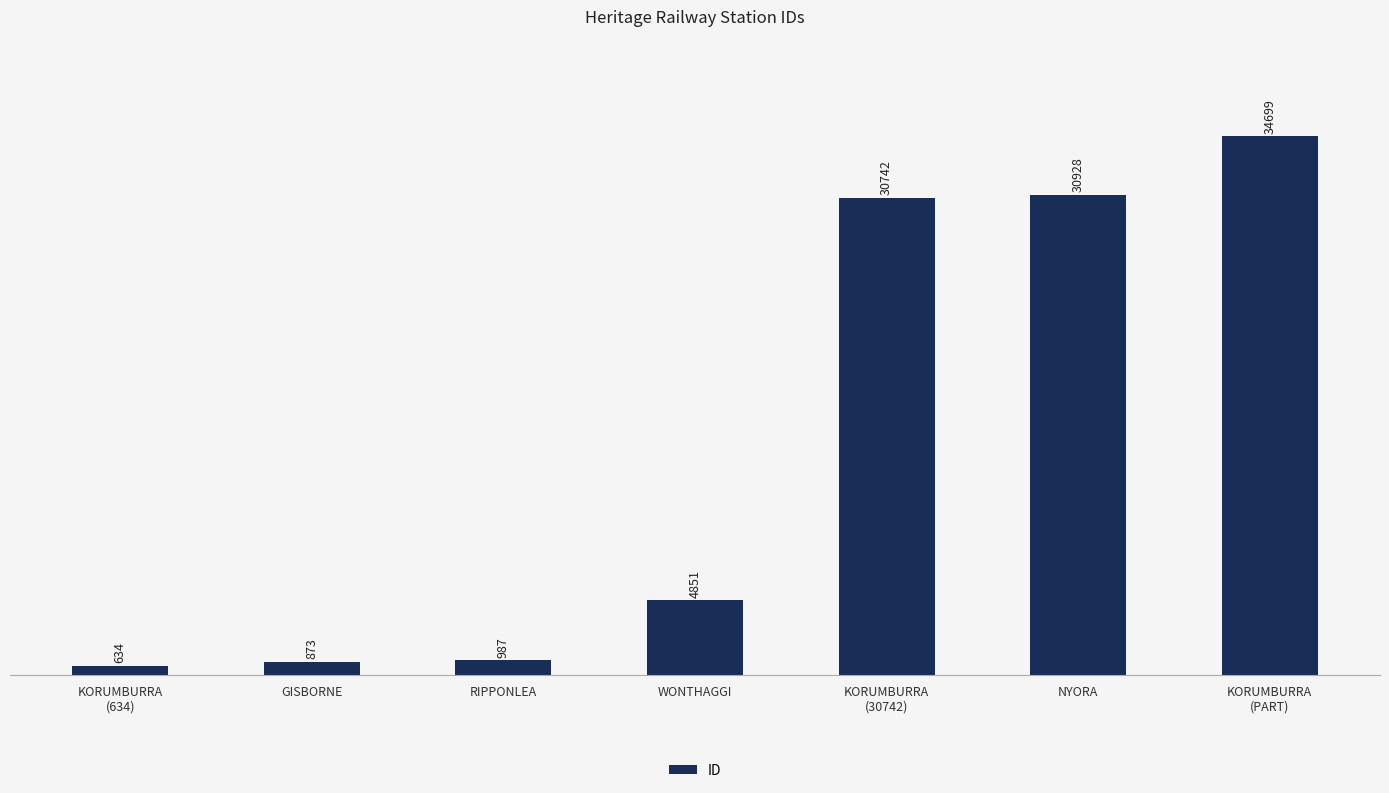

What is the difference between the second highest and second lowest values?

30055